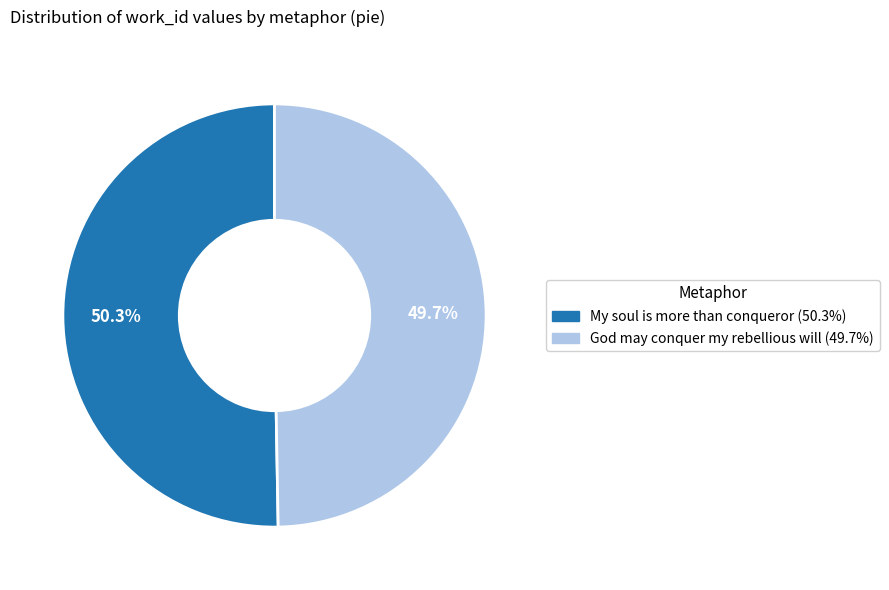

Which slice is the smallest?

God may conquer my rebellious will